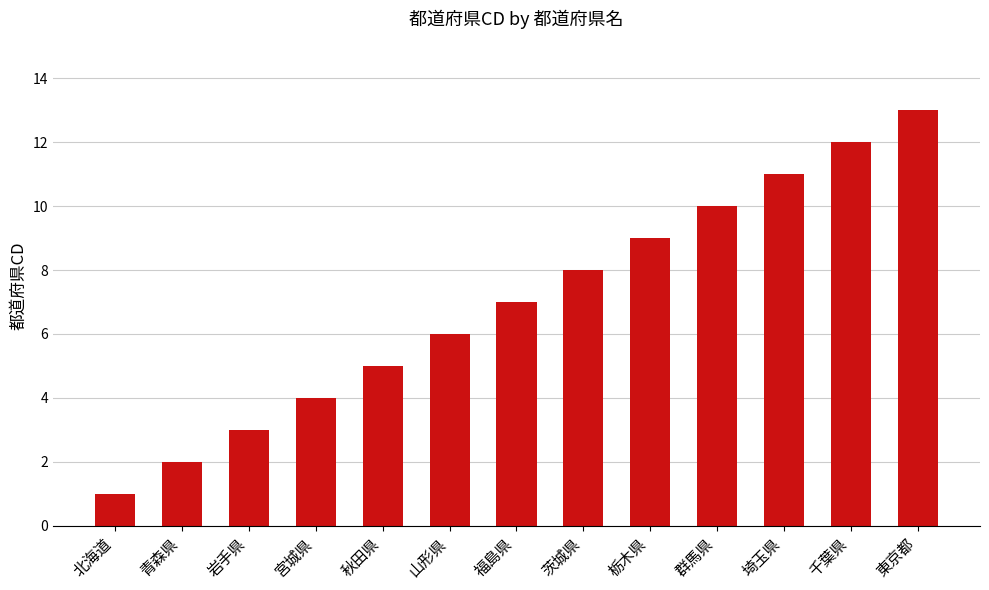

Read the value at 宮城県.

4